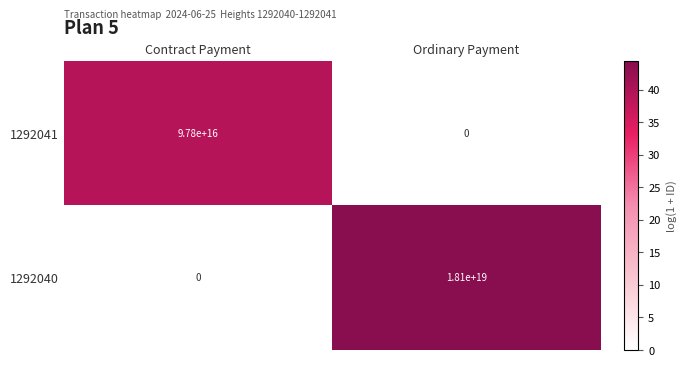

Which category has the highest value in the 1292041 series?

Contract Payment